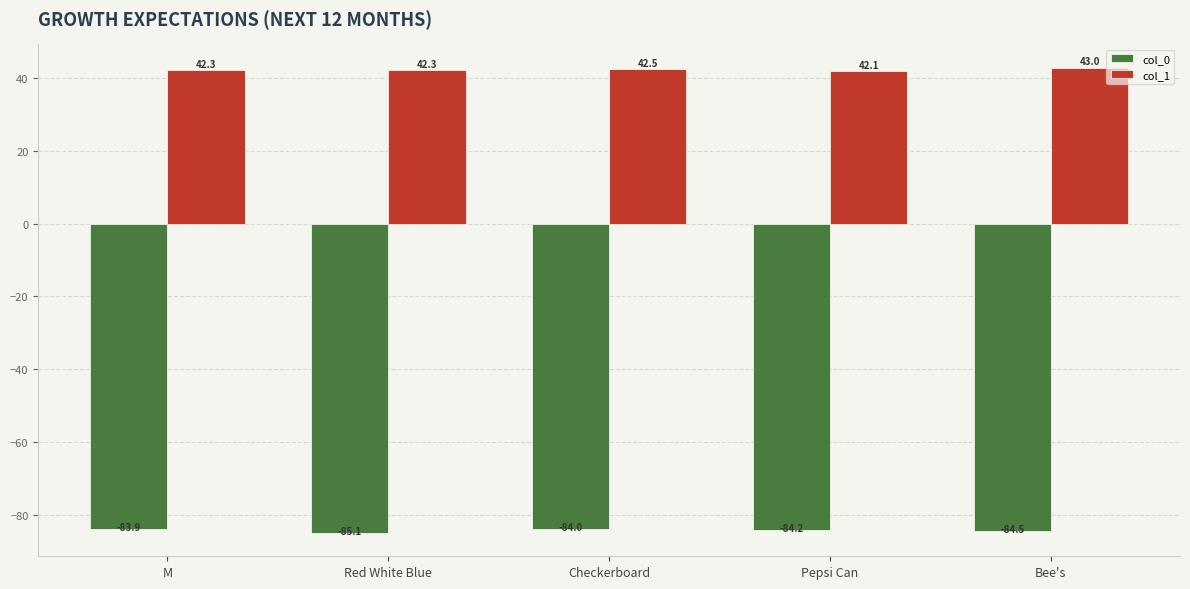

Reading right to left, transcribe all the data shown in this chart.

col_0: Bee's=-84.5	Pepsi Can=-84.2	Checkerboard=-84.0	Red White Blue=-85.1	M=-83.9
col_1: Bee's=43.0	Pepsi Can=42.1	Checkerboard=42.5	Red White Blue=42.3	M=42.3